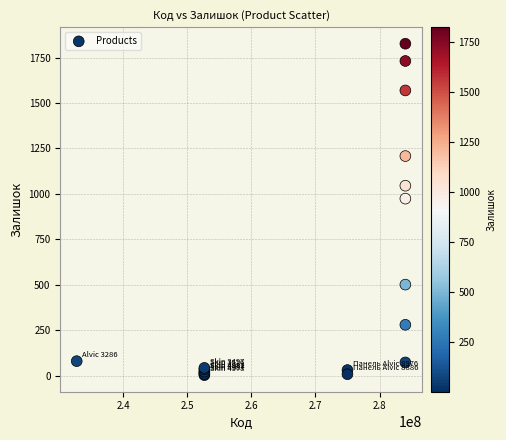

What Y value in the scatter plot is closest to 914?

974